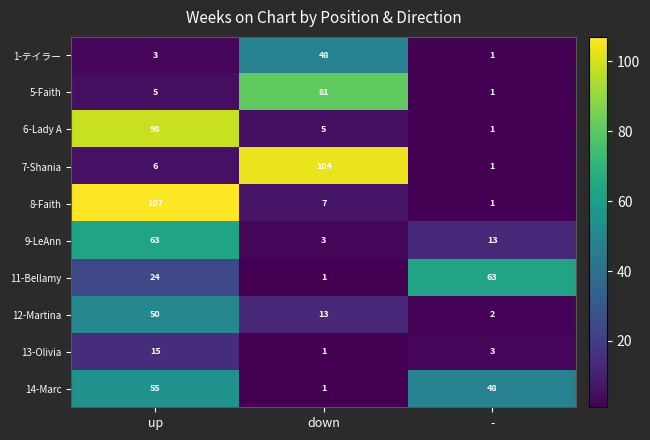

Reading left to right, list all the values displayed in this chart.

1-テイラー: 3	48	1
5-Faith: 5	81	1
6-Lady A: 98	5	1
7-Shania: 6	104	1
8-Faith: 107	7	1
9-LeAnn: 63	3	13
11-Bellamy: 24	1	63
12-Martina: 50	13	2
13-Olivia: 15	1	3
14-Marc: 55	1	48